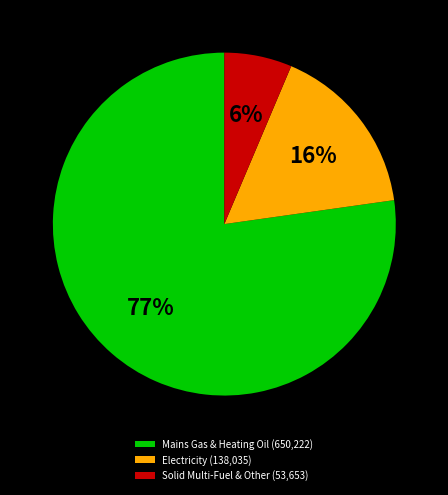

Which category has the biggest portion of the pie?

Mains Gas & Heating Oil (650,222)